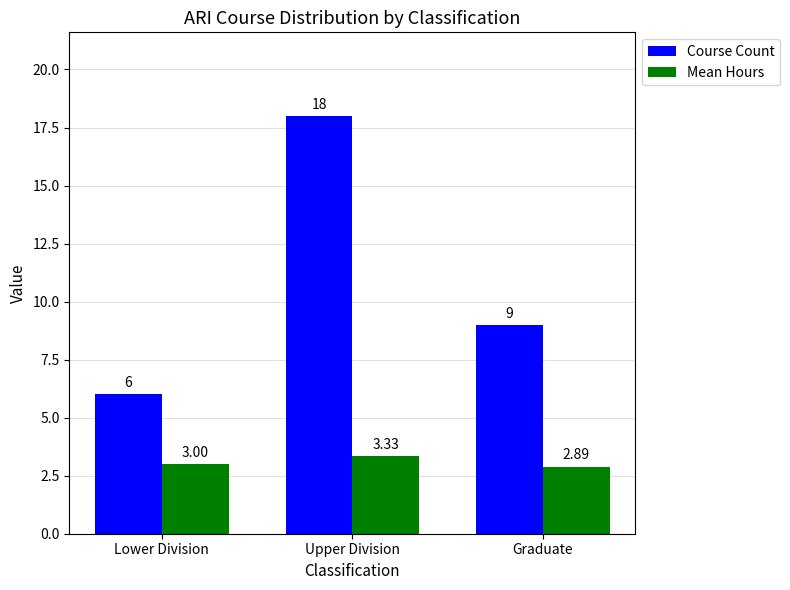

Which series changed the most between Lower Division and Upper Division?

Course Count